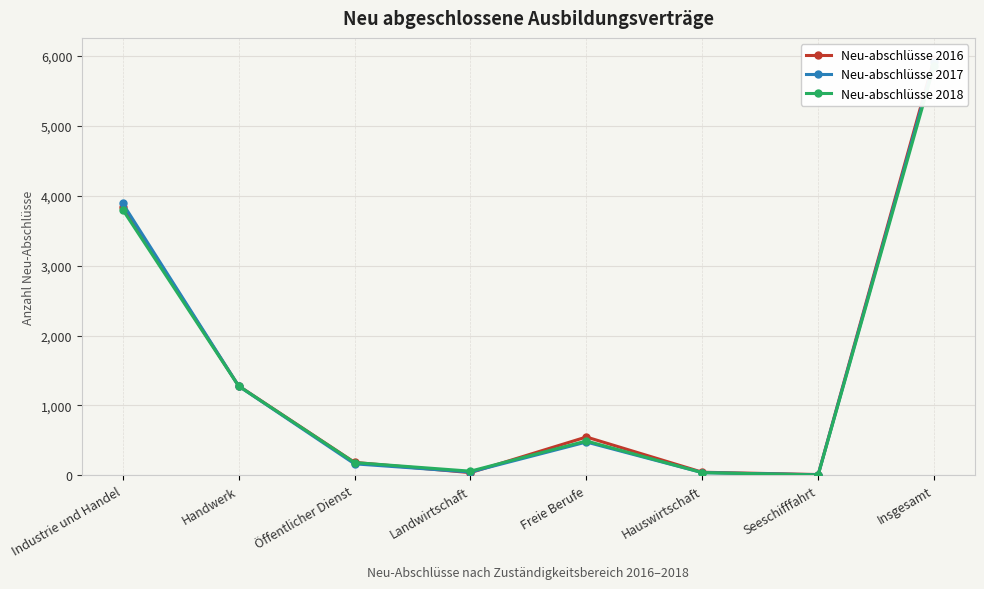

Rank the series at Hauswirtschaft from highest to lowest value.

Neu-abschlüsse 2016, Neu-abschlüsse 2017, Neu-abschlüsse 2018